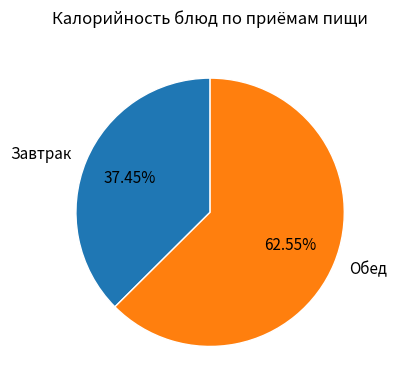

What is the largest slice in the pie chart?

Обед